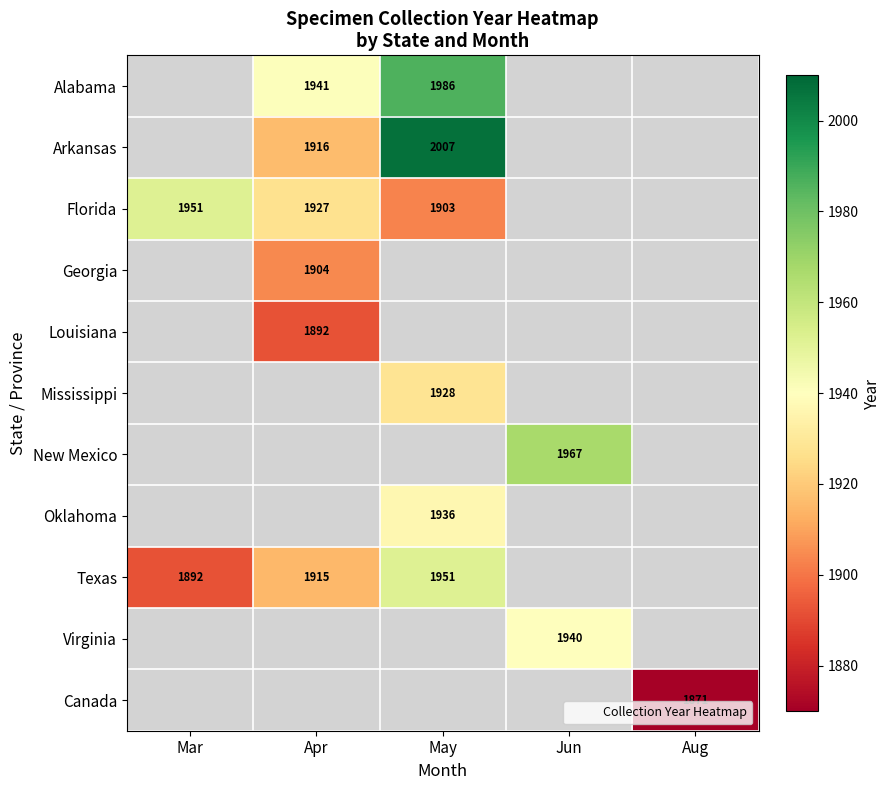

Which category has the highest value across all series?

May